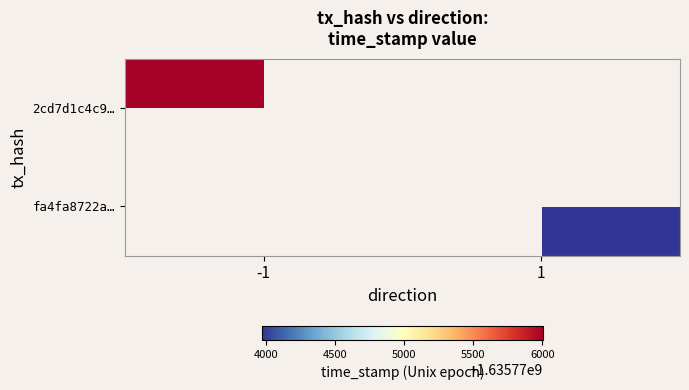

Which label corresponds to the largest value in the chart?

-1